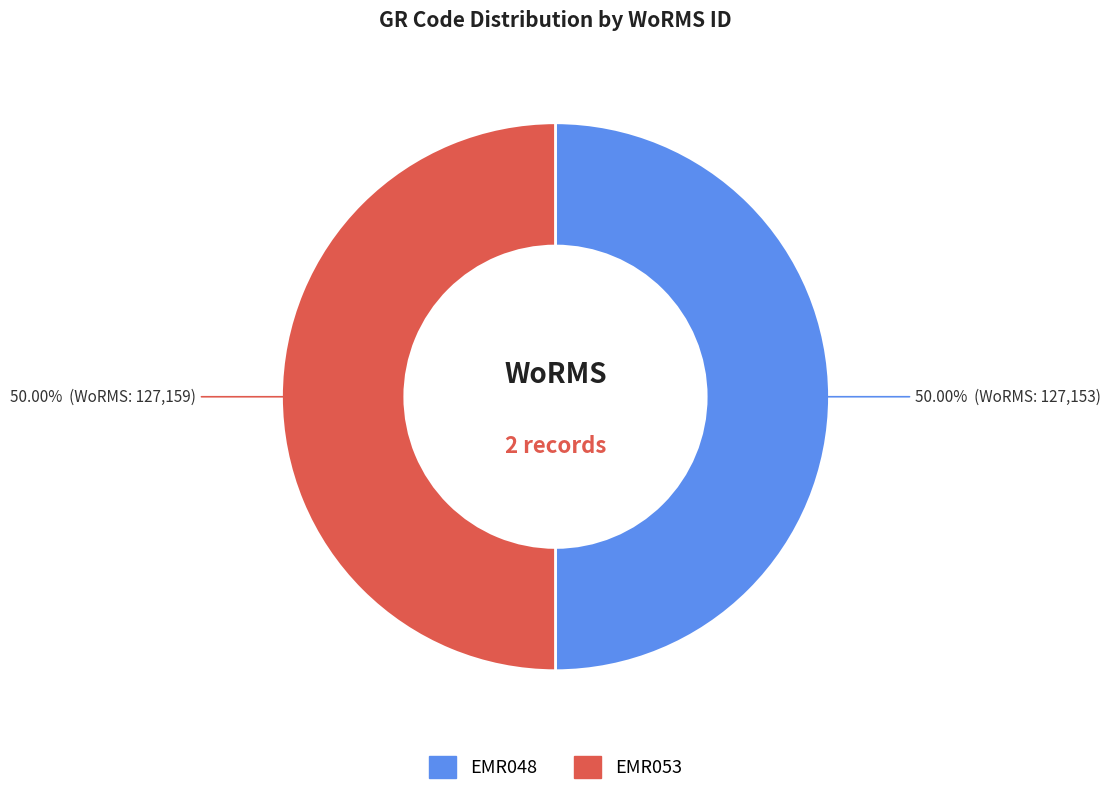

To the nearest percent, what is the average slice percentage?

50%